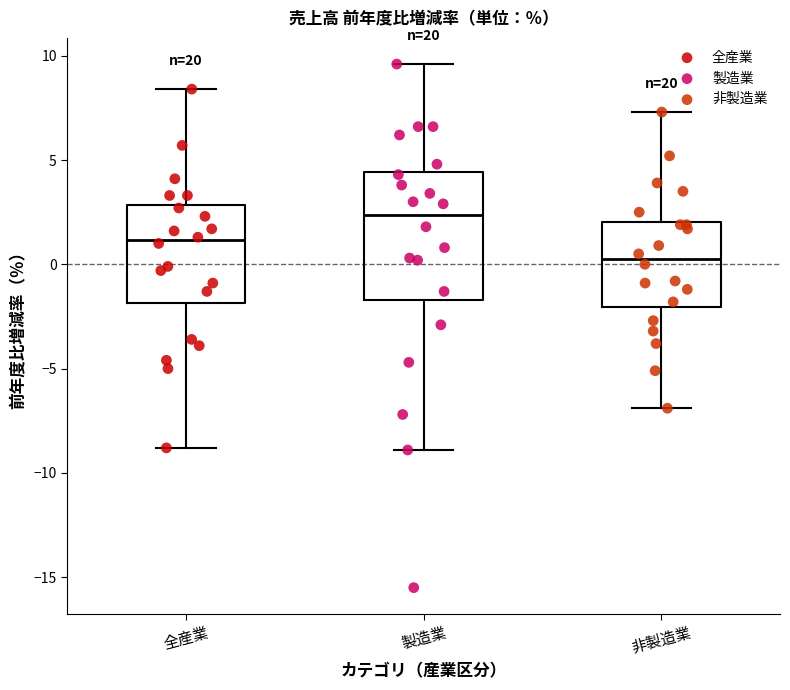

Reading left to right, transcribe this box plot: for each box, give where its median line is, the range the box spans, and where its two whiskers end, as read against the y-axis. The values are not printed on the chart, so give them approximately, as read against the axis.

全産業: median 1.0, box -2.0 to 3.0, whiskers -9.0 to 8.5
製造業: median 2.5, box -1.5 to 4.5, whiskers -9.0 to 9.5
非製造業: median 0.5, box -2.0 to 2.0, whiskers -7.0 to 7.5